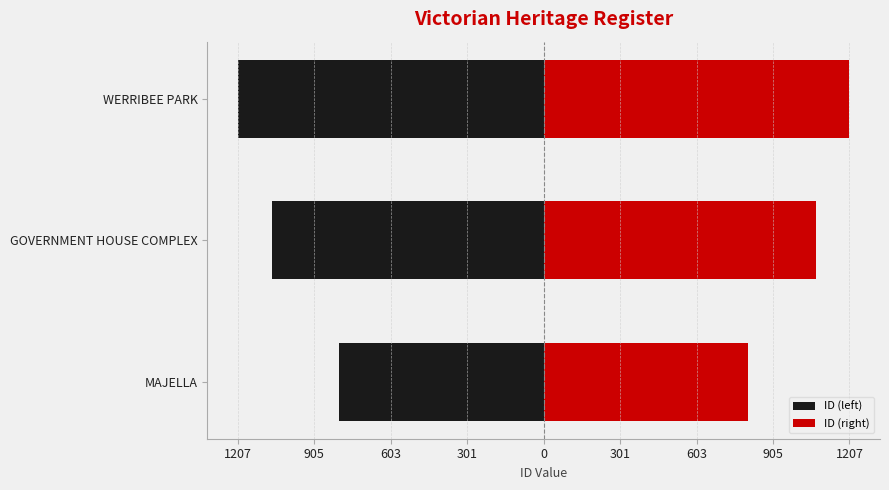

True or false: ID (left) has a value of -2094 at WERRIBEE PARK.

False